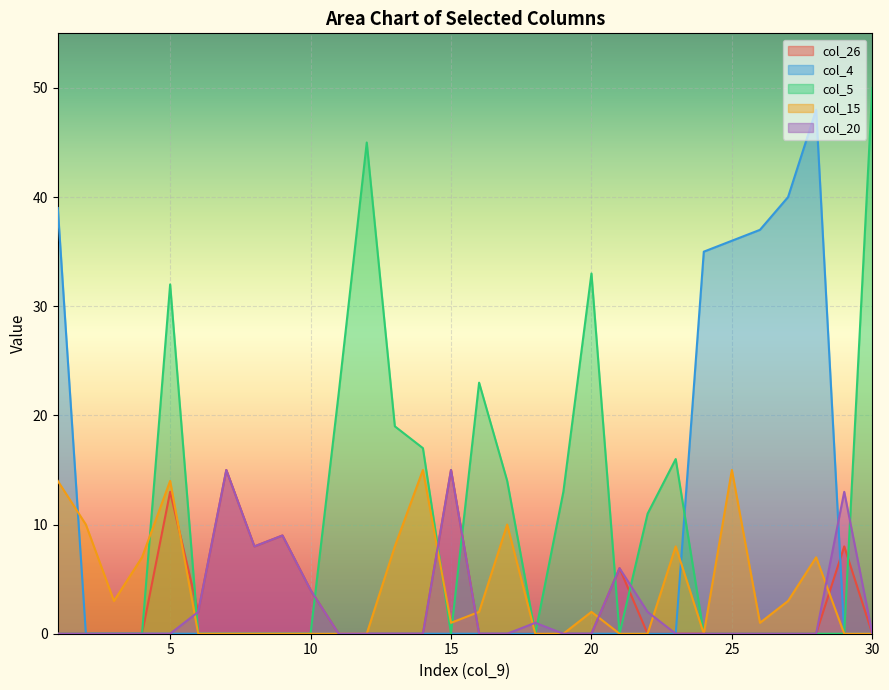

How many lines are shown in the chart?

5